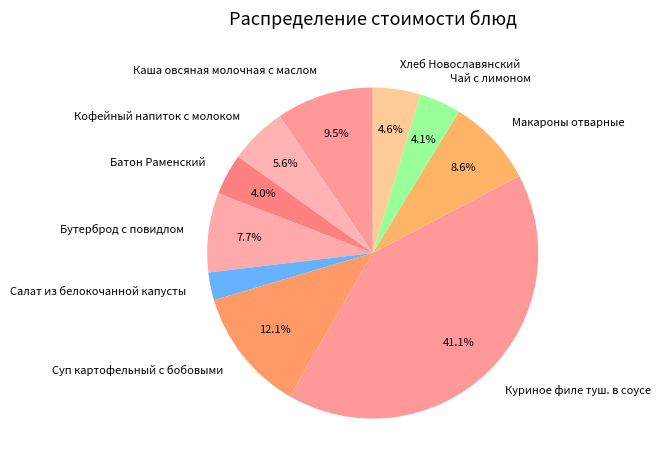

How many slices are in this pie chart?

10